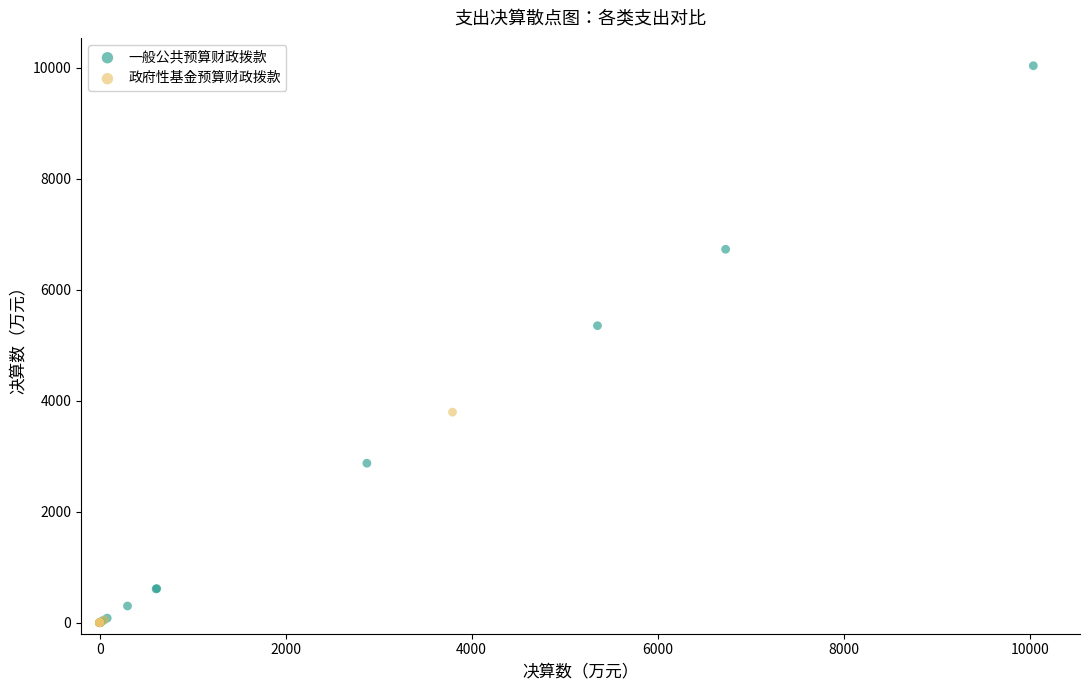

Which series has the largest Y range (max minus min)?

一般公共预算财政拨款